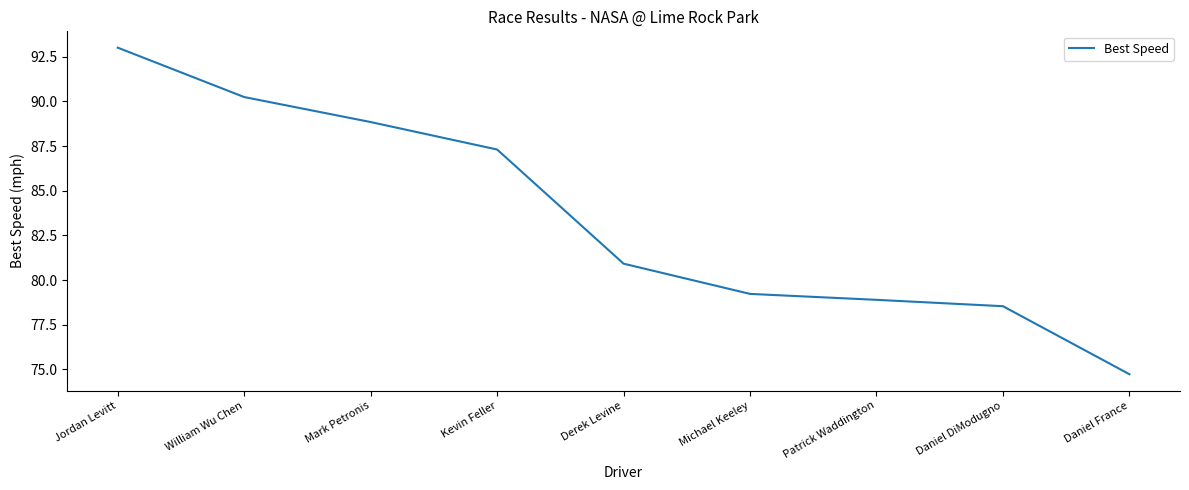

At which label is the value closest to 83?

Derek Levine